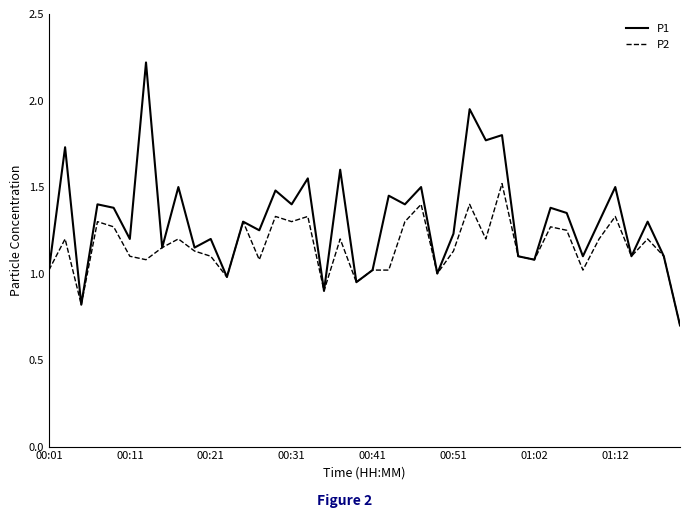

Which series has the largest total across all categories?

P1